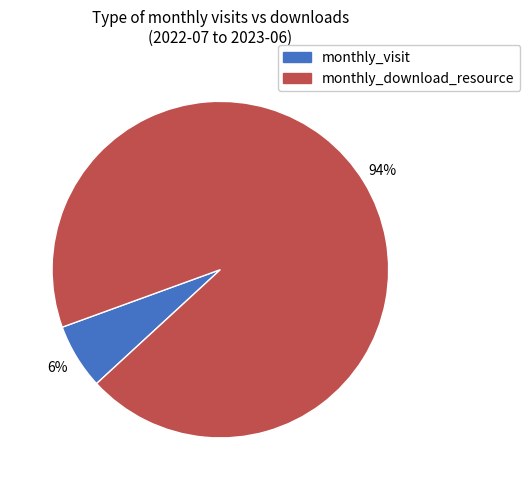

Does any single category account for the majority?

Yes